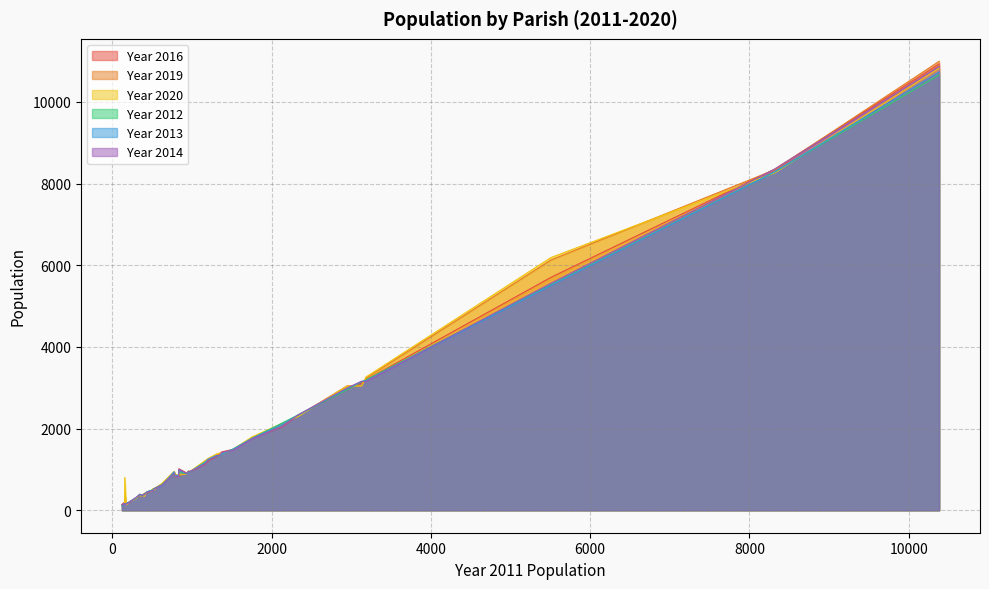

Reading left to right, what are all the values shown in this chart?

Year 2016: 790=812	484=479	437=432	3184=3192	775=925	173=143	1308=1313	191=169	154=161	3131=3114	1757=1775	518=527	403=404	10382=10927	1518=1493	198=173	2132=2042	831=834	982=947	373=372	2333=2326	8316=8351	1202=1210	1373=1428	933=912	354=362	625=639	120=137	955=951	835=1015	156=138	514=485	145=146	141=184	1162=1126	2948=2957	1352=1363	300=304	346=363	5509=5704
Year 2019: 790=887	484=460	437=448	3184=3233	775=934	173=148	1308=1358	191=151	154=160	3131=3043	1757=1775	518=508	403=415	10382=10992	1518=1485	198=179	2132=2112	831=835	982=945	373=363	2333=2314	8316=8335	1202=1260	1373=1394	933=893	354=352	625=656	120=126	955=961	835=851	156=360	514=532	145=140	141=153	1162=1193	2948=3046	1352=1402	300=312	346=369	5509=6129
Year 2020: 790=873	484=468	437=458	3184=3262	775=953	173=133	1308=1378	191=159	154=167	3131=3046	1757=1799	518=484	403=341	10382=10824	1518=1496	198=188	2132=2128	831=852	982=961	373=364	2333=2295	8316=8258	1202=1266	1373=1376	933=887	354=346	625=661	120=124	955=927	835=884	156=802	514=529	145=145	141=158	1162=1212	2948=3041	1352=1399	300=288	346=394	5509=6189
Year 2012: 790=816	484=490	437=451	3184=3190	775=903	173=161	1308=1327	191=186	154=158	3131=3146	1757=1763	518=522	403=390	10382=10660	1518=1501	198=186	2132=2136	831=841	982=944	373=370	2333=2335	8316=8284	1202=1231	1373=1378	933=897	354=379	625=632	120=110	955=956	835=937	156=141	514=506	145=163	141=152	1162=1178	2948=2952	1352=1333	300=304	346=392	5509=5524
Year 2013: 790=849	484=482	437=456	3184=3166	775=943	173=157	1308=1339	191=180	154=161	3131=3155	1757=1762	518=514	403=393	10382=10730	1518=1496	198=185	2132=2104	831=859	982=954	373=377	2333=2330	8316=8284	1202=1250	1373=1379	933=889	354=374	625=609	120=121	955=925	835=990	156=132	514=491	145=163	141=155	1162=1163	2948=2979	1352=1344	300=314	346=395	5509=5508
Year 2014: 790=821	484=471	437=443	3184=3154	775=903	173=151	1308=1318	191=167	154=151	3131=3158	1757=1750	518=511	403=385	10382=10866	1518=1472	198=179	2132=2051	831=833	982=956	373=365	2333=2336	8316=8352	1202=1227	1373=1418	933=903	354=375	625=620	120=133	955=948	835=1002	156=161	514=485	145=142	141=154	1162=1130	2948=2995	1352=1350	300=316	346=385	5509=5559